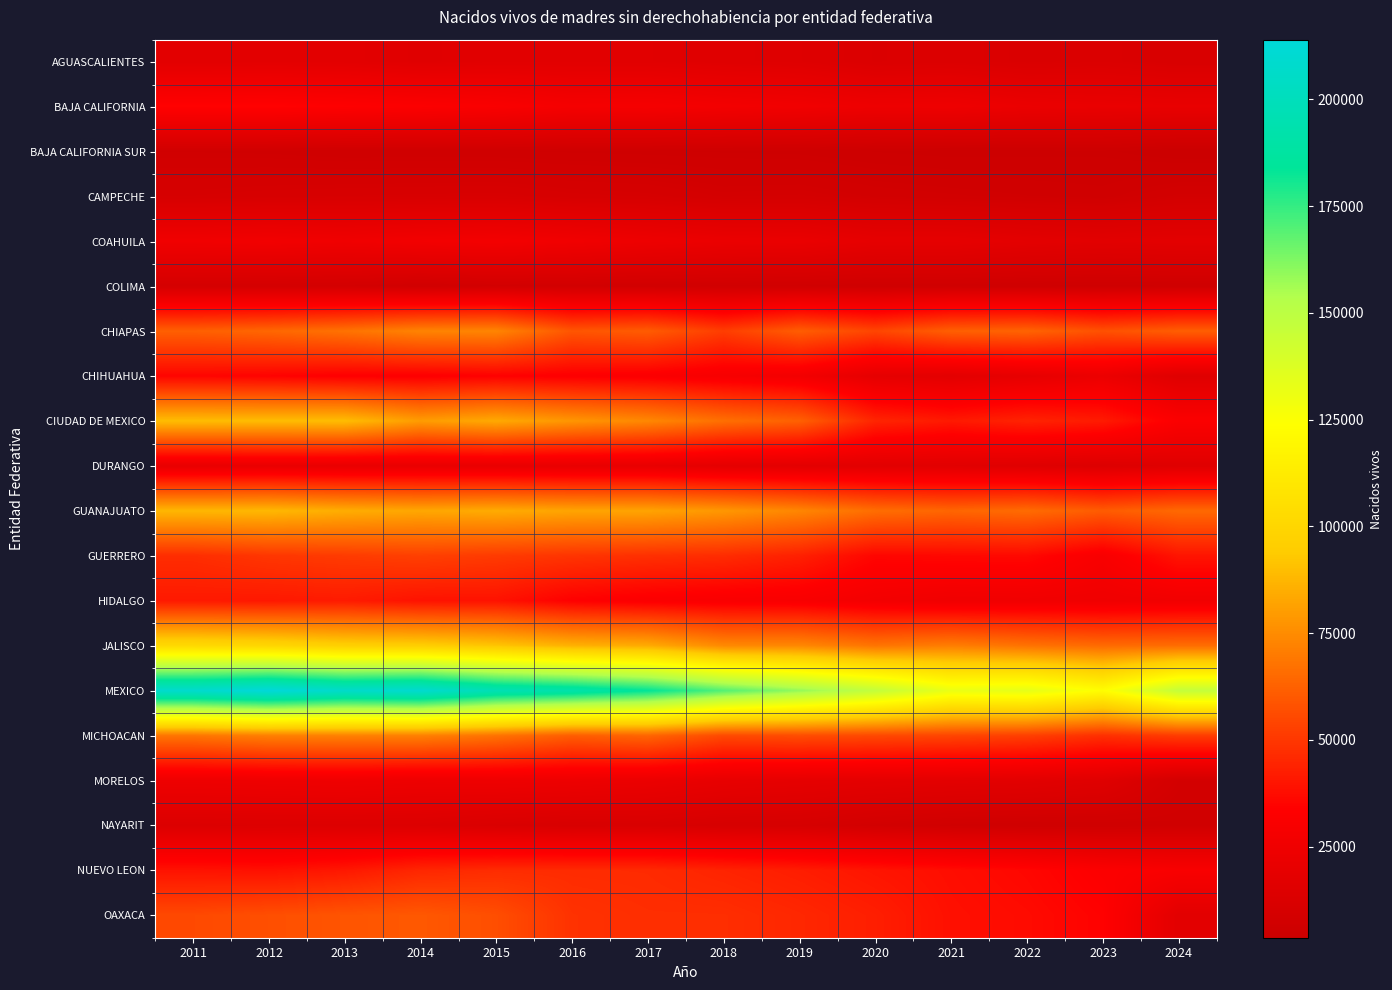

What is the spread (max minus min) of values at 2014?

202997